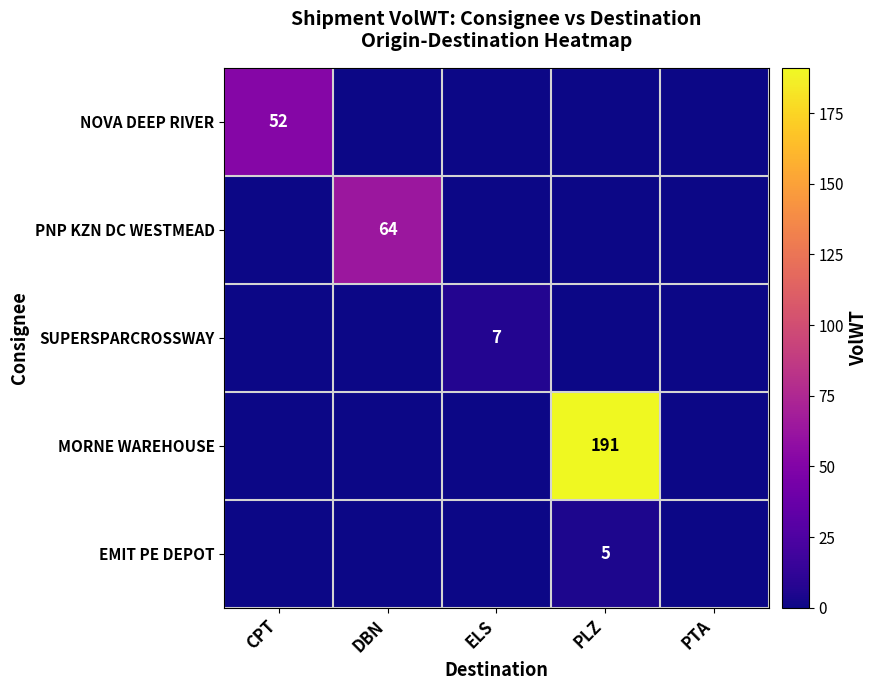

Between CPT and ELS, which is larger?

CPT